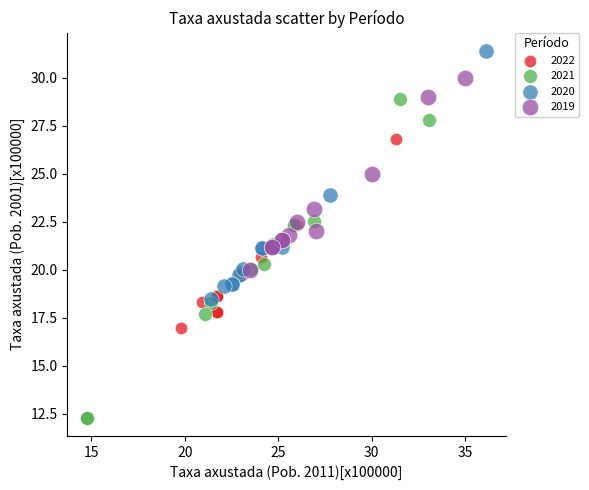

Which series contains the highest Y value?

2020